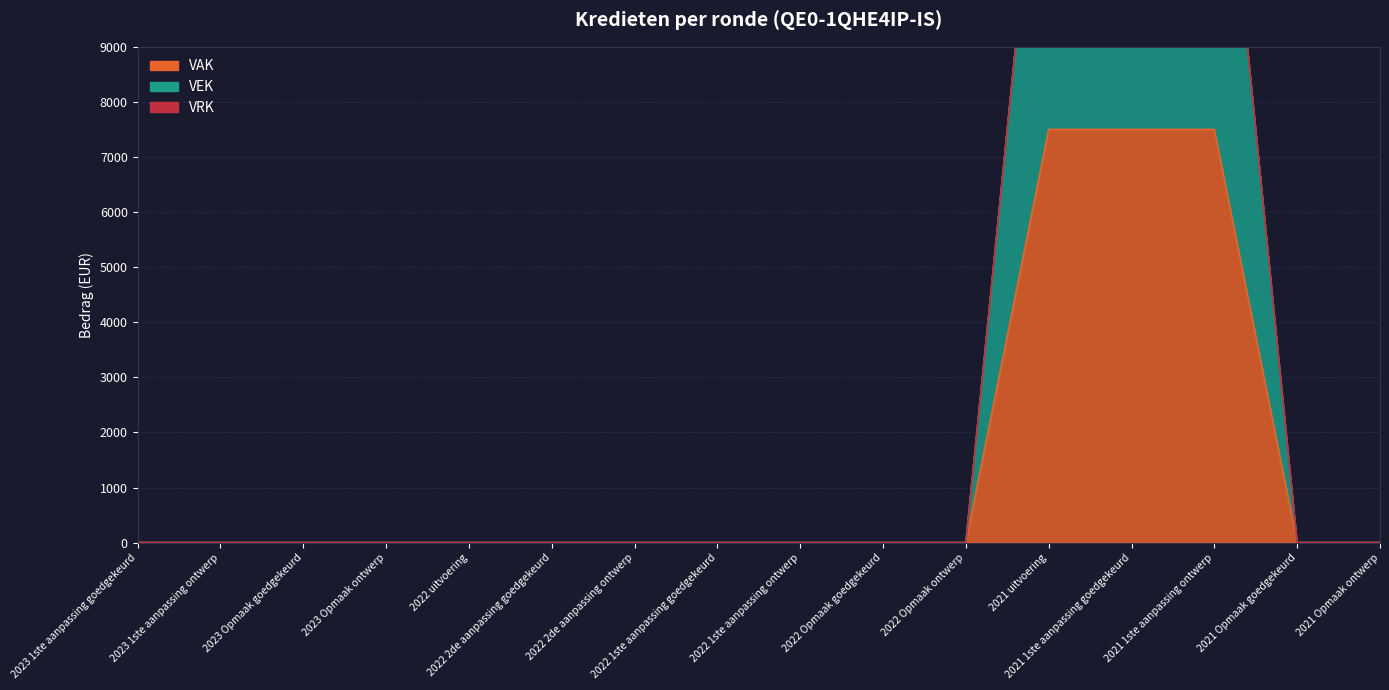

What is the greatest value displayed?

15000